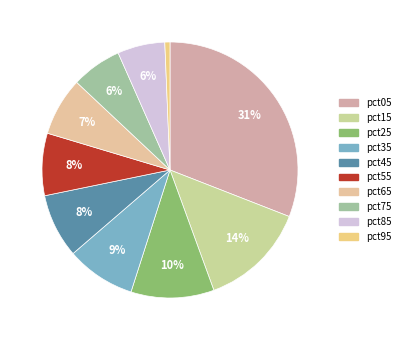

Rank the categories by value from lowest to highest.

pct95, pct85, pct75, pct65, pct55, pct45, pct35, pct25, pct15, pct05